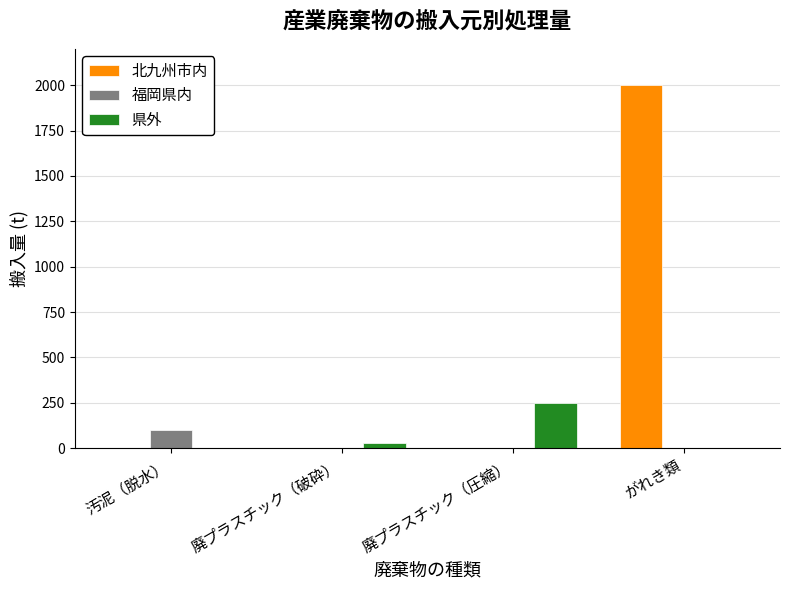

Which series has the largest total across all categories?

北九州市内